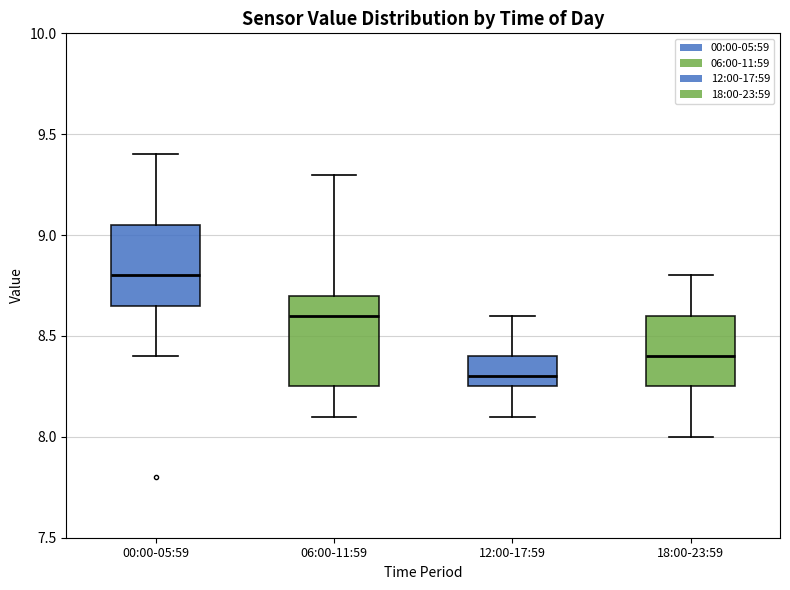

Where is the lower edge of the box for 18:00-23:59 on the y-axis? The values are not printed on the chart, so give them approximately, as read against the axis.

8.25